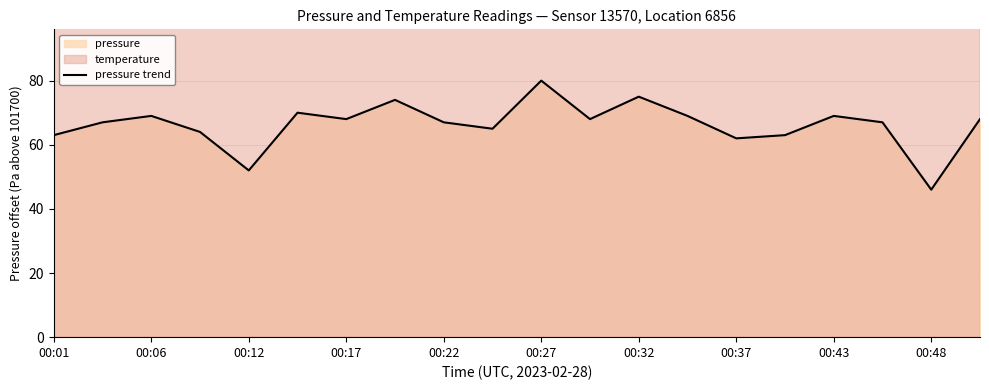

True or false: pressure trend has a value of 69 at 00:43.

True